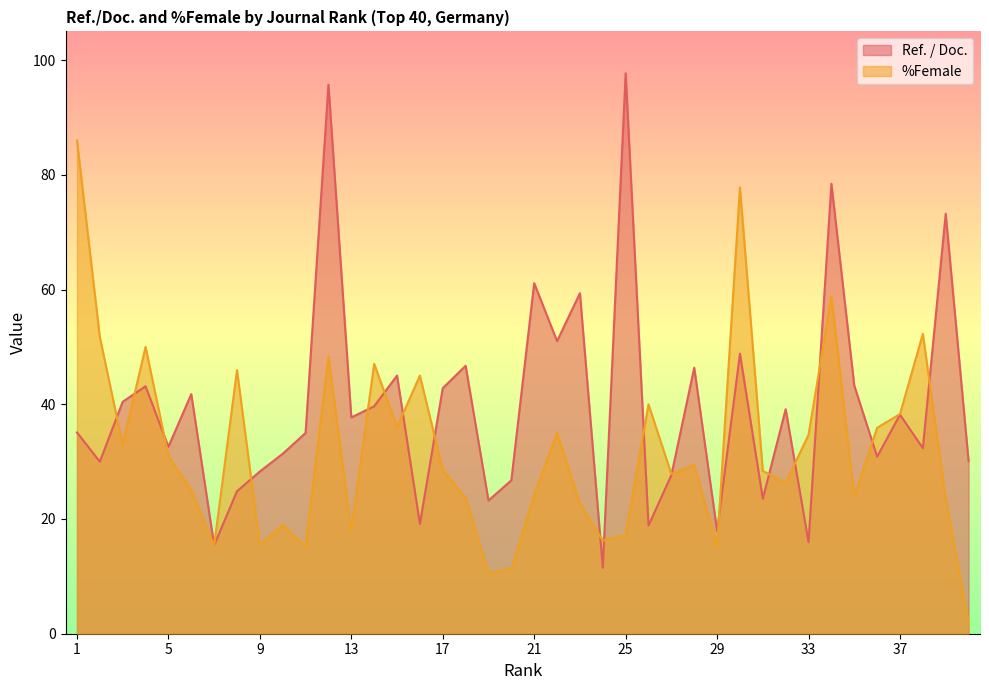

What is the value of the %Female point at the 40th from the left?

1.9